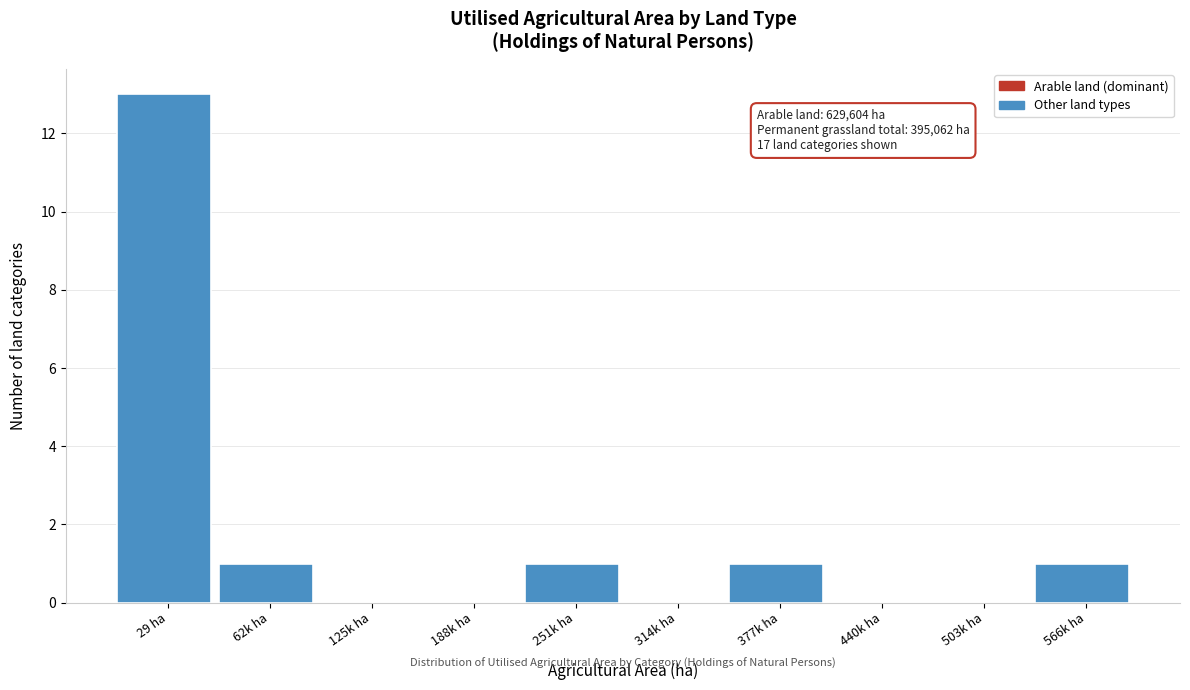

Reading left to right, extract all data points from this chart.

29 ha=13	62k ha=1	125k ha=0	188k ha=0	251k ha=1	314k ha=0	377k ha=1	440k ha=0	503k ha=0	566k ha=1